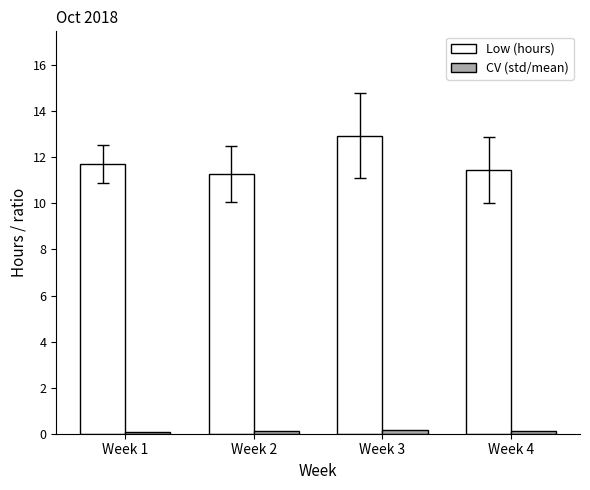

Are the bars horizontal?

No